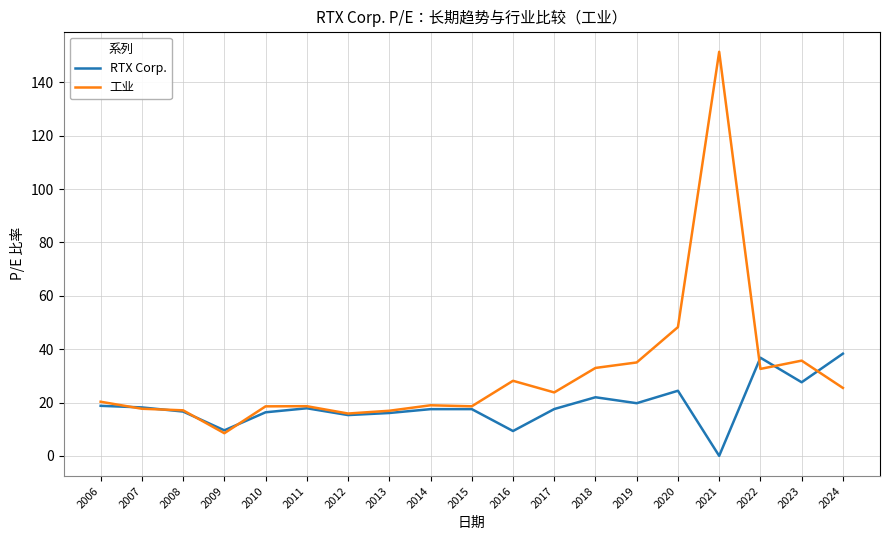

Which category has the highest value in the RTX Corp. series?

2024